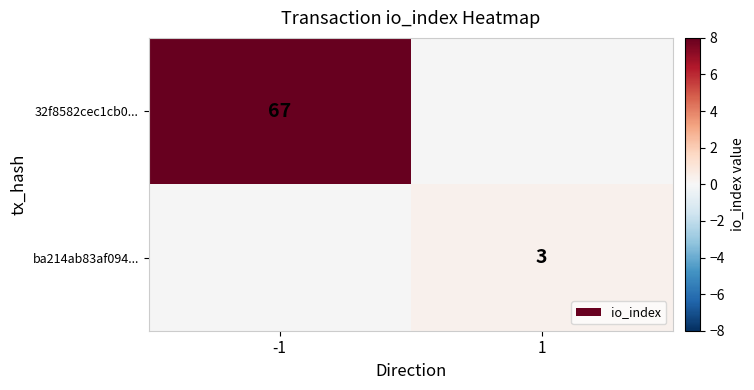

The value of 32f8582cec1cb0... at -1 is 67. True or false?

True